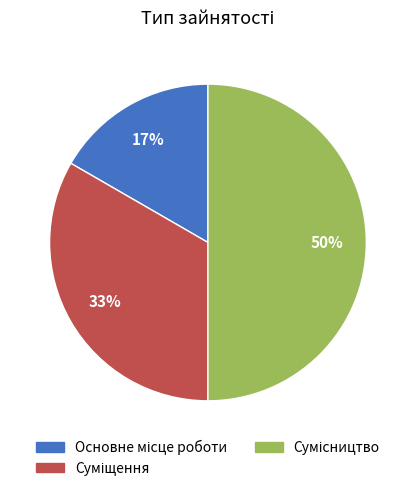

To the nearest percent, what is the average slice percentage?

33%